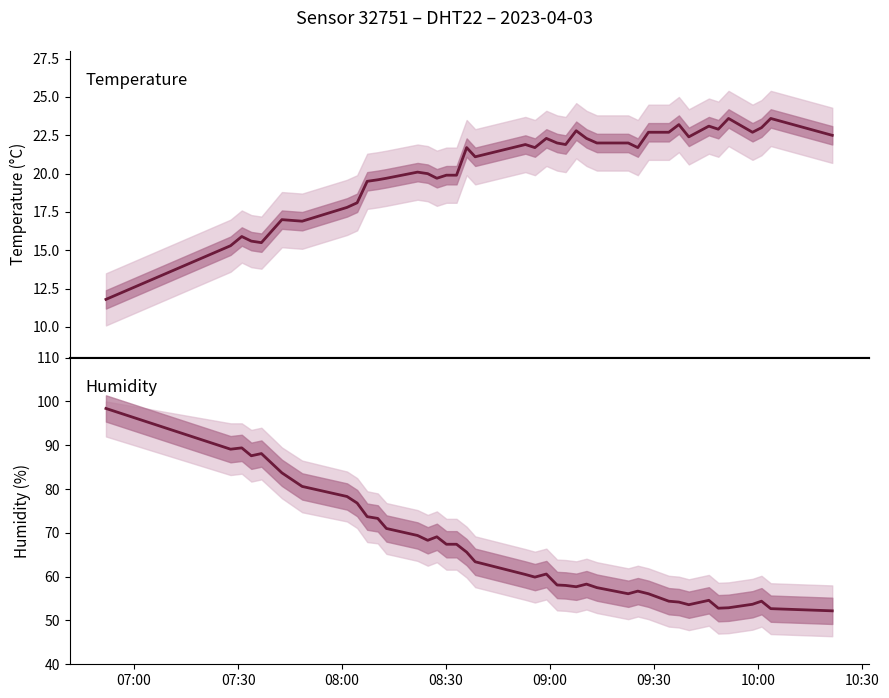

Reading left to right, extract all data points from this chart.

temperature: 11.8	15.3	15.9	15.6	15.5	17.0	16.9	17.8	18.1	19.5	19.6	19.7	20.1	20.0	19.7	19.9	19.9	21.7	21.1	21.9	21.7	22.3	22.0	21.9	22.8	22.3	22.0	22.0	21.7	22.7	22.7	23.2	22.4	23.1	22.9	23.6	22.7	23.0	23.6	22.5
humidity: 98.4	89.1	89.4	87.6	88.1	83.7	80.6	78.3	76.8	73.7	73.3	71.0	69.4	68.3	69.1	67.4	67.4	65.6	63.4	60.5	59.9	60.6	58.1	58.0	57.7	58.3	57.5	56.1	56.7	56.1	54.4	54.2	53.6	54.6	52.8	52.9	53.7	54.4	52.7	52.2